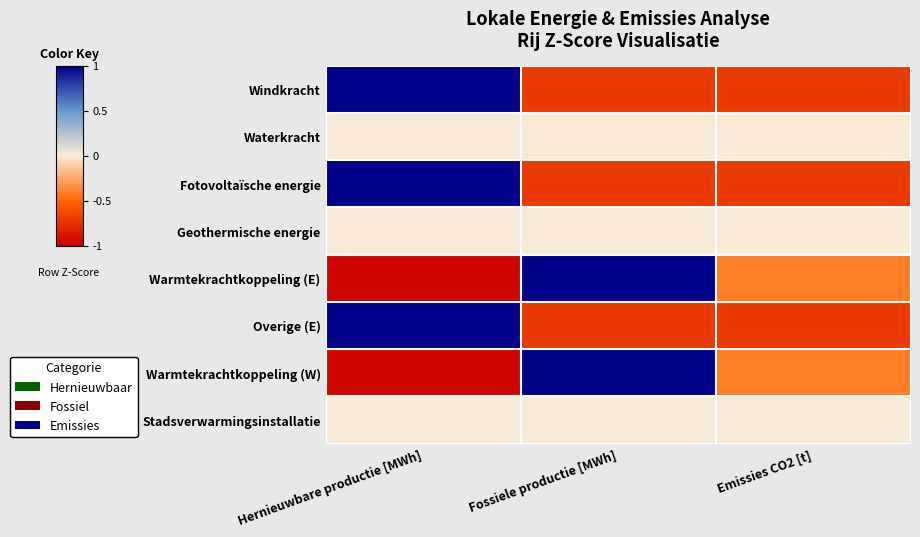

Which category has the highest value across all series?

Hernieuwbare productie [MWh]